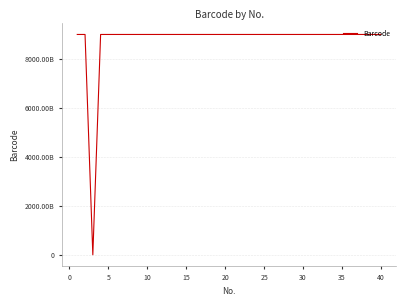

Does the chart display data point markers on the line(s)?

No